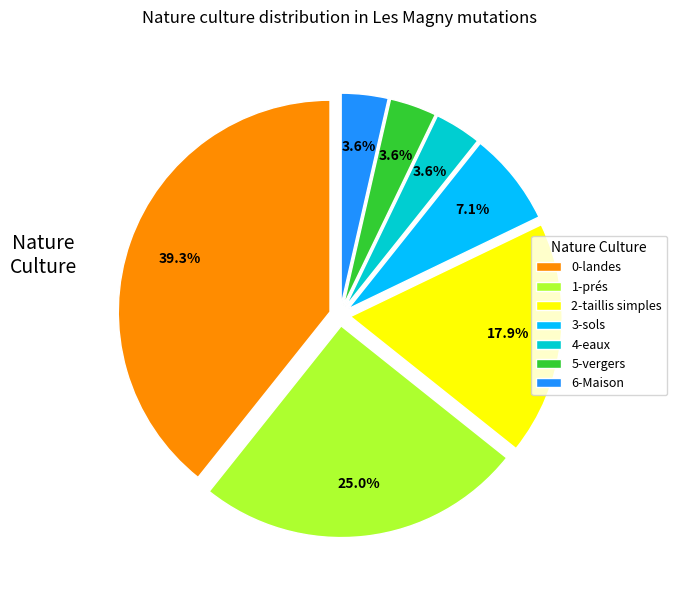

Count the number of slices in the pie.

7